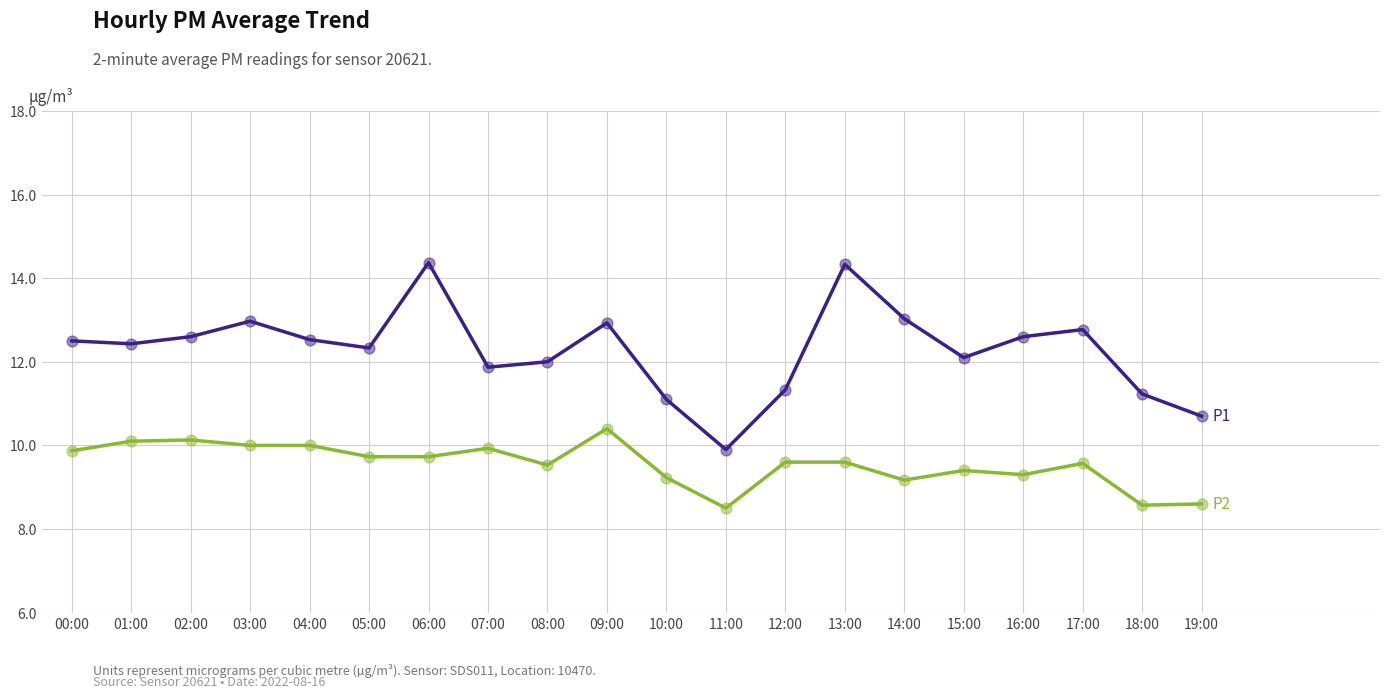

What is the total value across all series at 16:00?

21.9